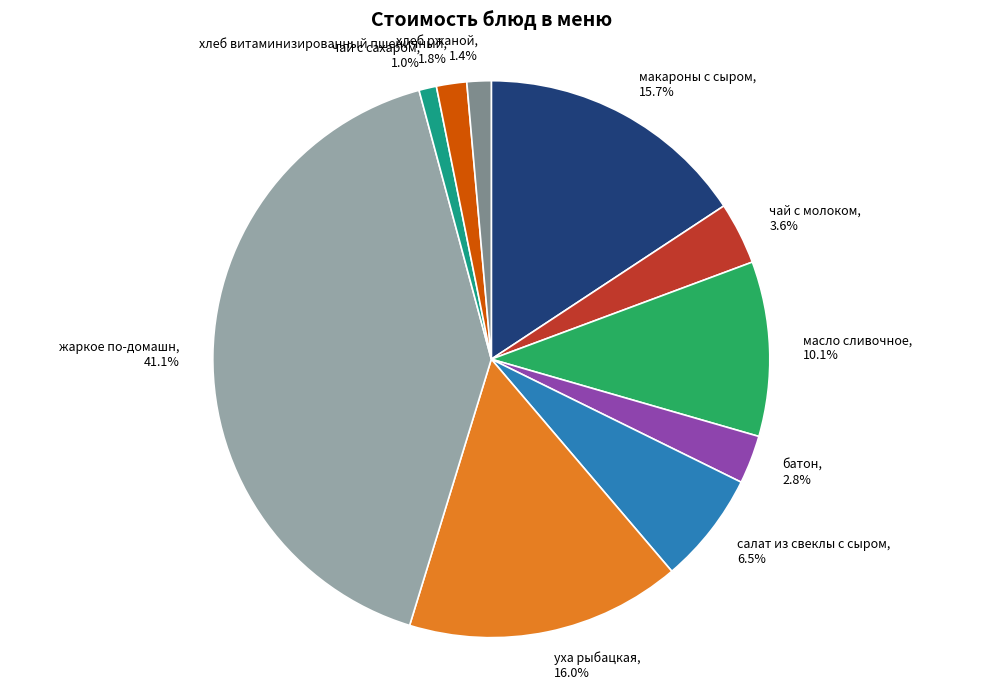

How many segments does this pie chart have?

10